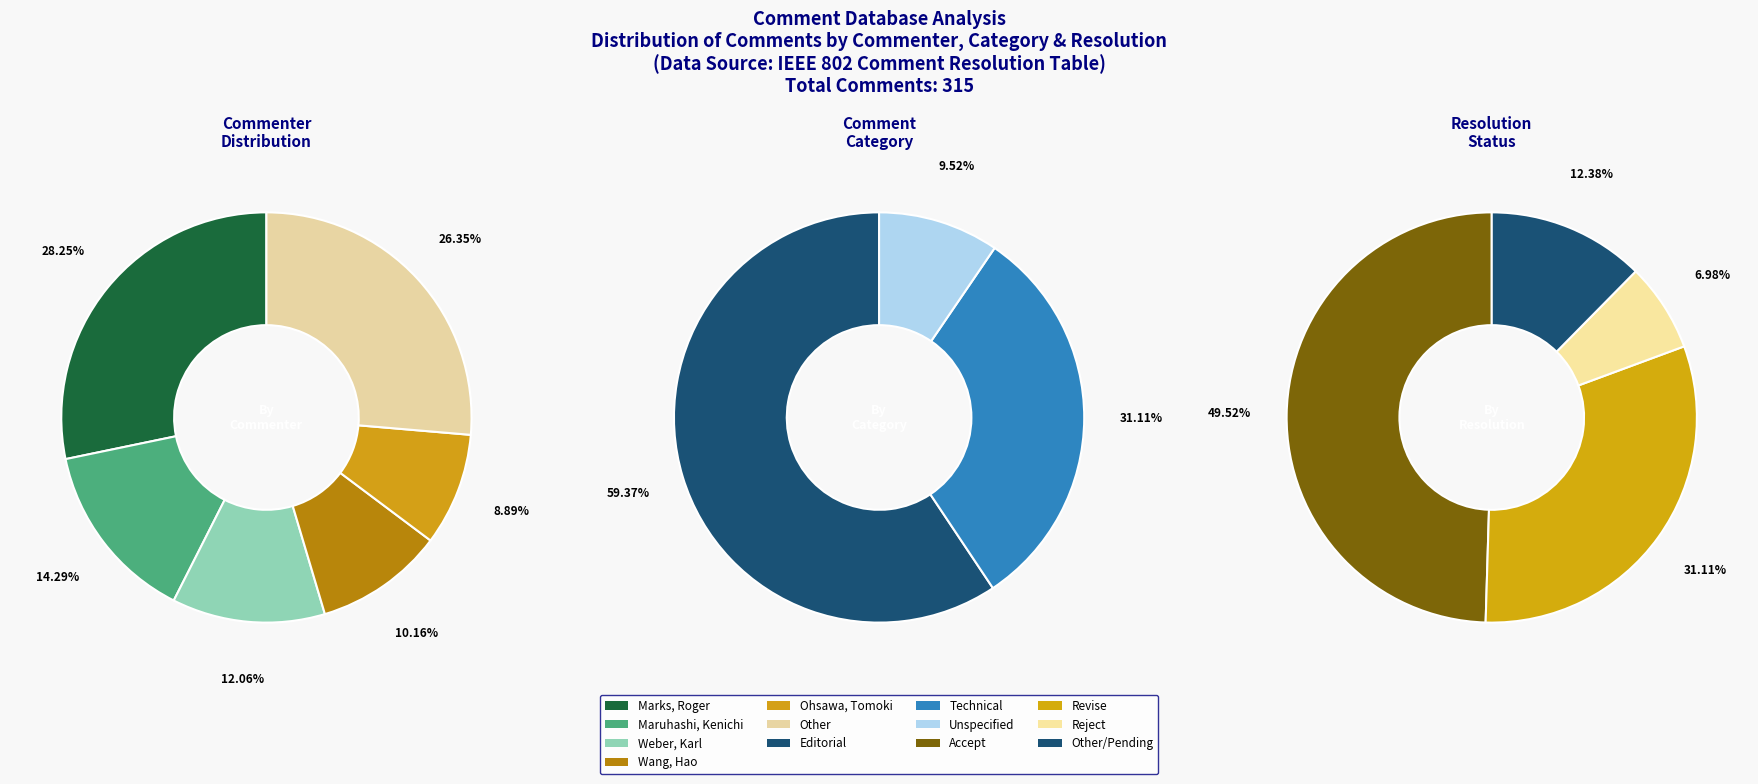

Which slice is the largest?

Marks, Roger